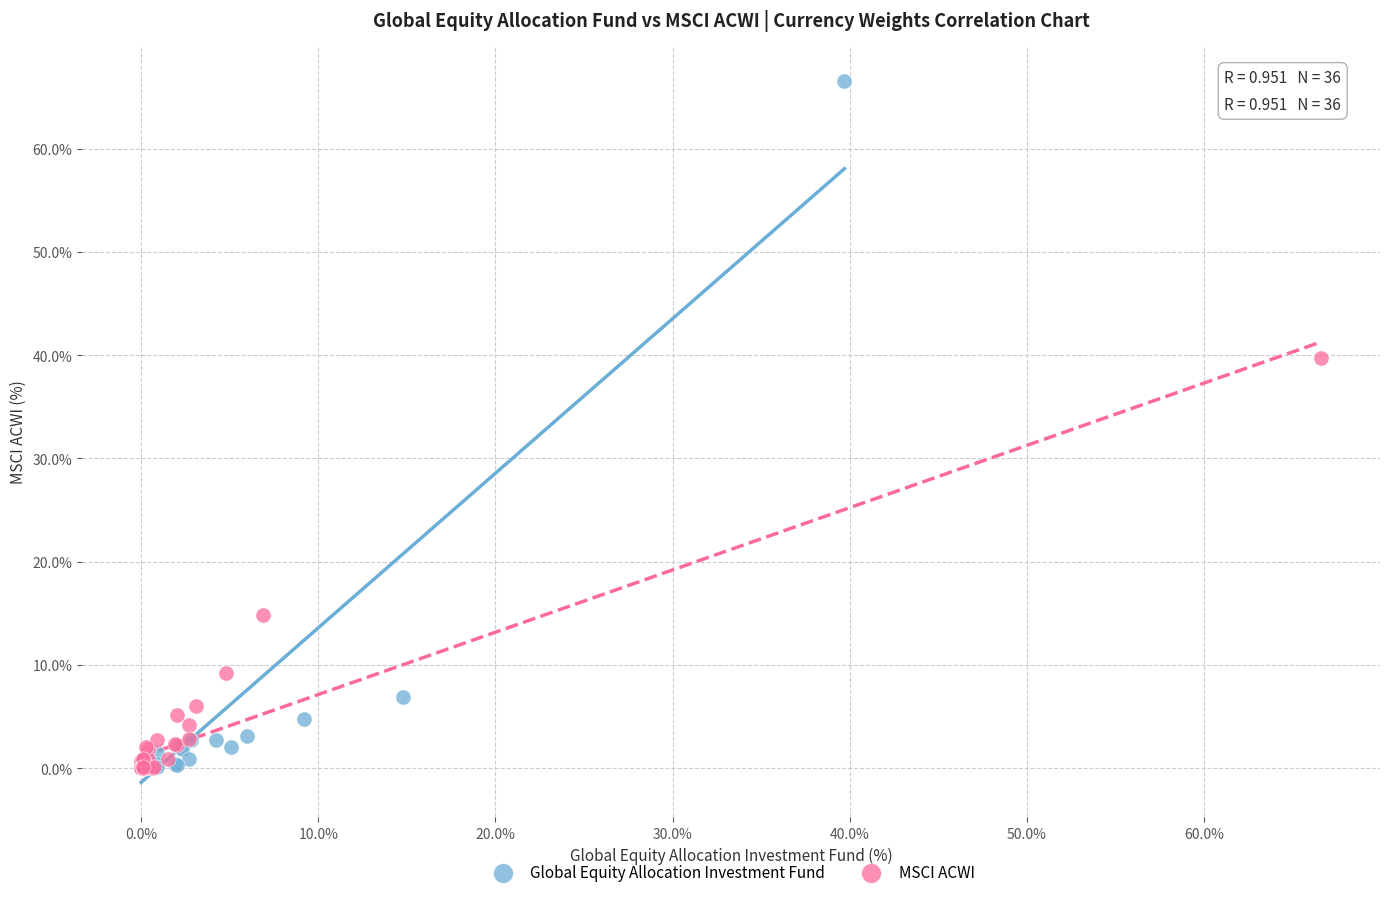

Which series reaches the maximum Y coordinate?

Global Equity Allocation Investment Fund